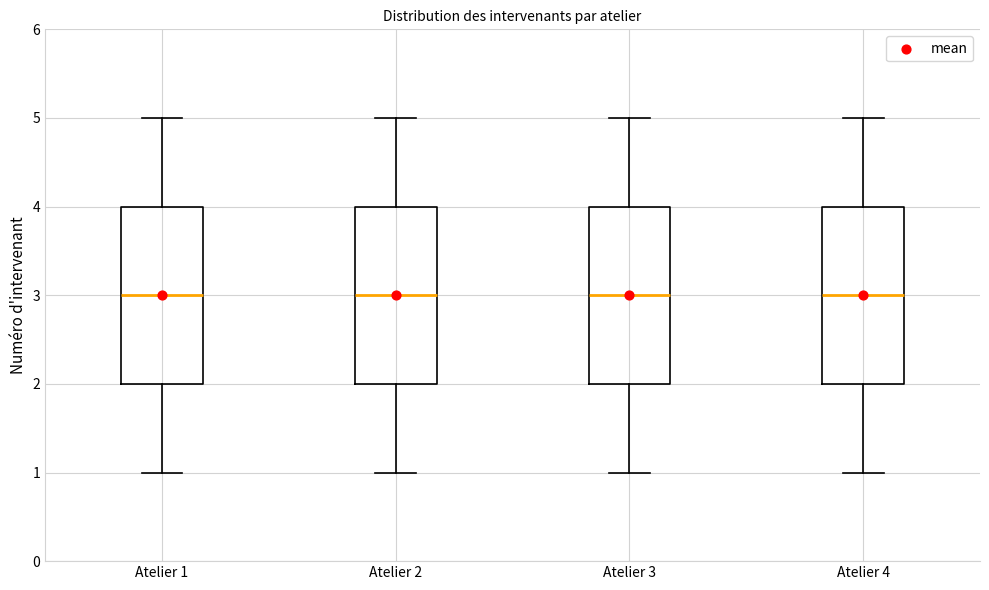

Where is the upper edge of the box for Atelier 3 on the y-axis? The values are not printed on the chart, so give them approximately, as read against the axis.

4